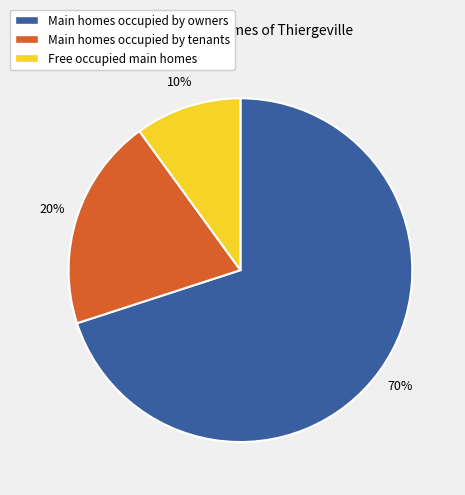

Combined, do Main homes occupied by tenants and Main homes occupied by owners account for over 50%?

Yes